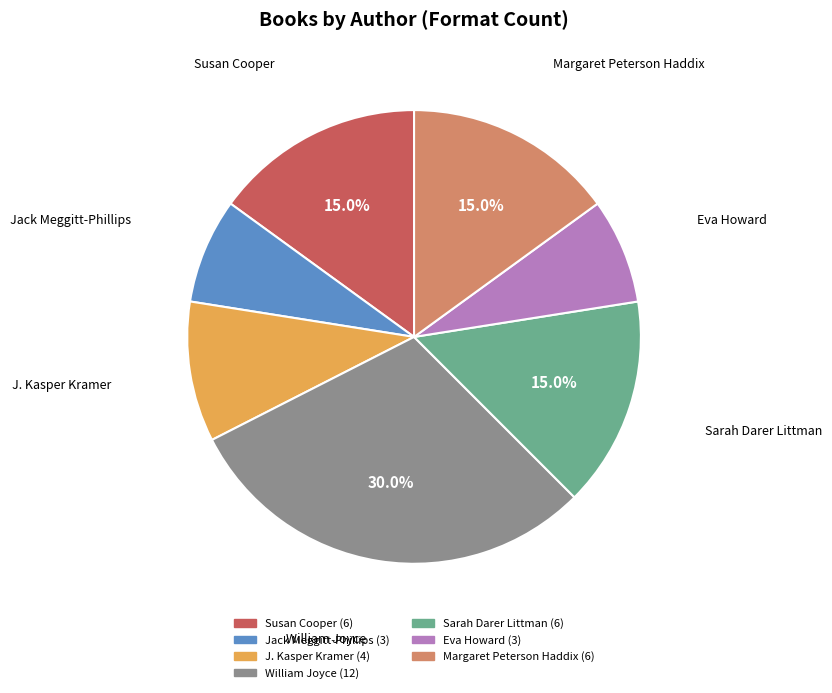

Does any single category account for the majority?

No